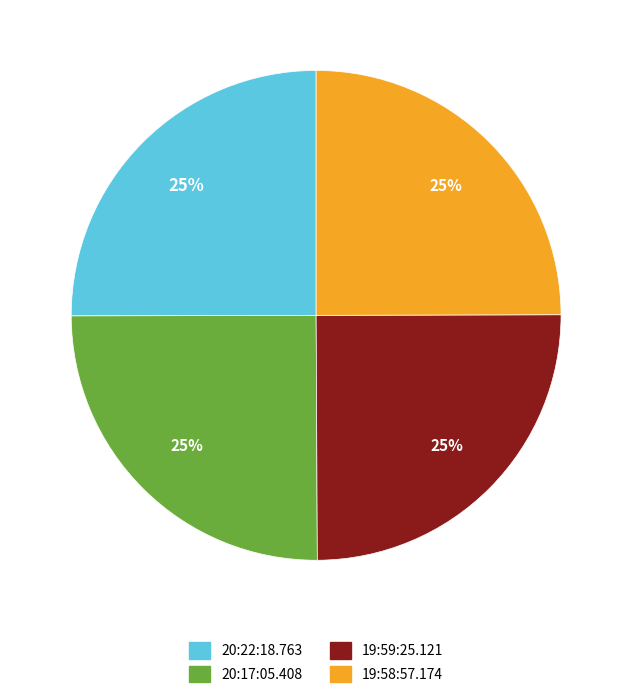

Is there a majority slice in this chart?

No